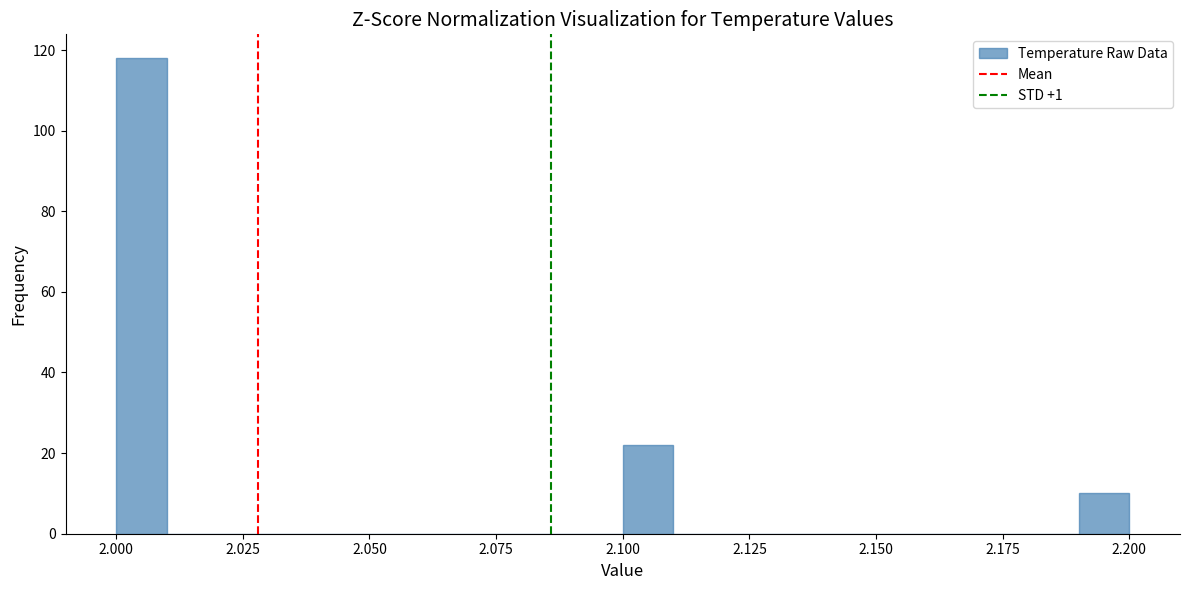

Read against the x-axis, roughly where is the centre of the tallest bar?

2.005